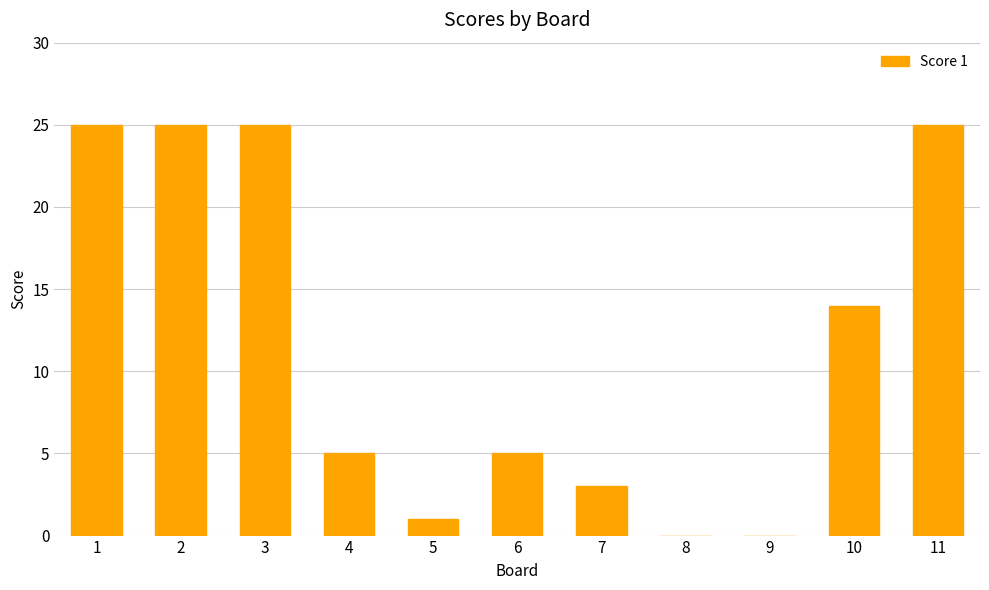

Which has a higher value, 1 or 9?

1